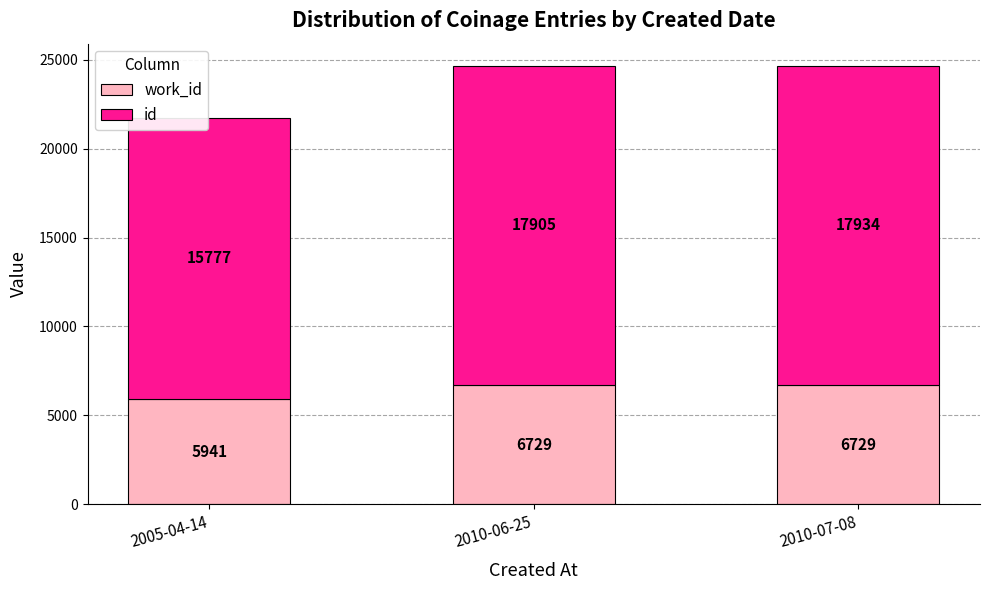

What is the total value across all series at 2005-04-14?

21718